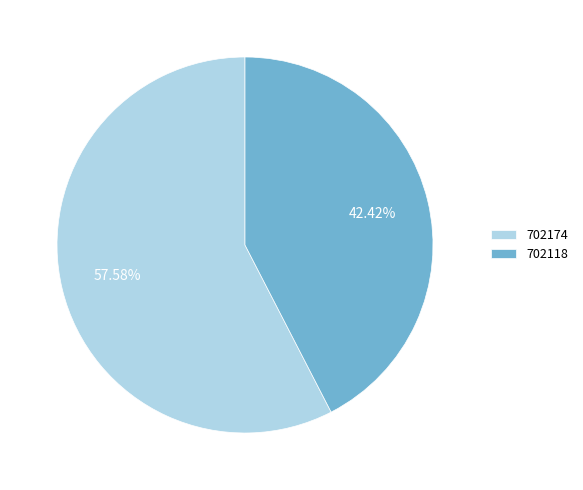

Combined, what portion of the pie is 702118 and 702174?

100.0%